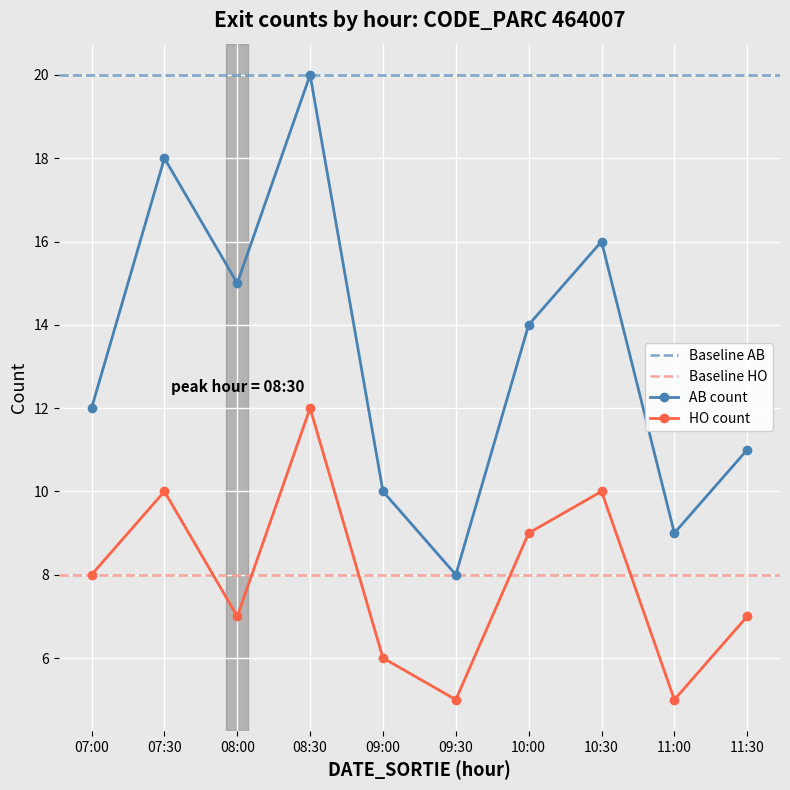

True or false: AB count has a value of 22 at 10:00.

False